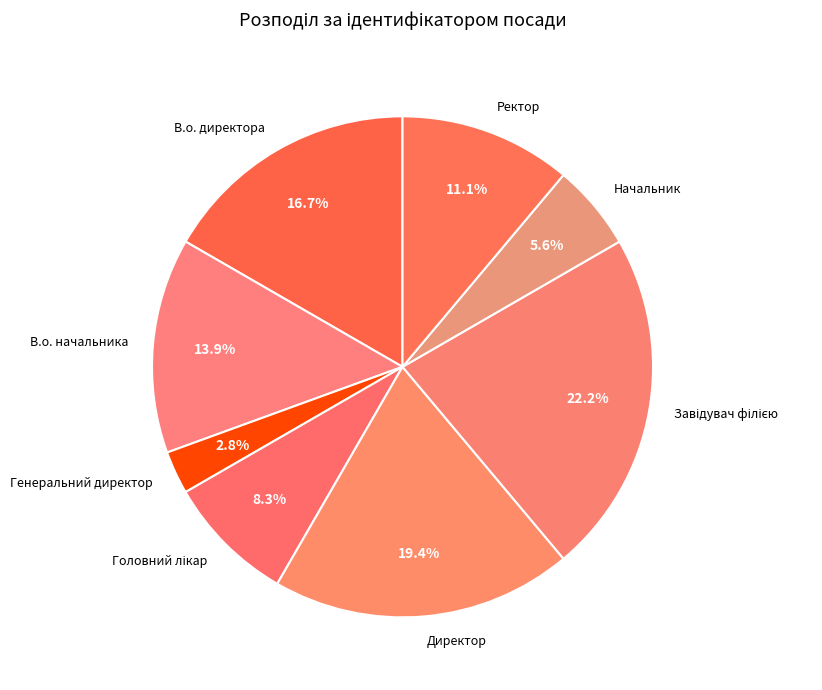

Is there any slice that represents more than half of the pie?

No